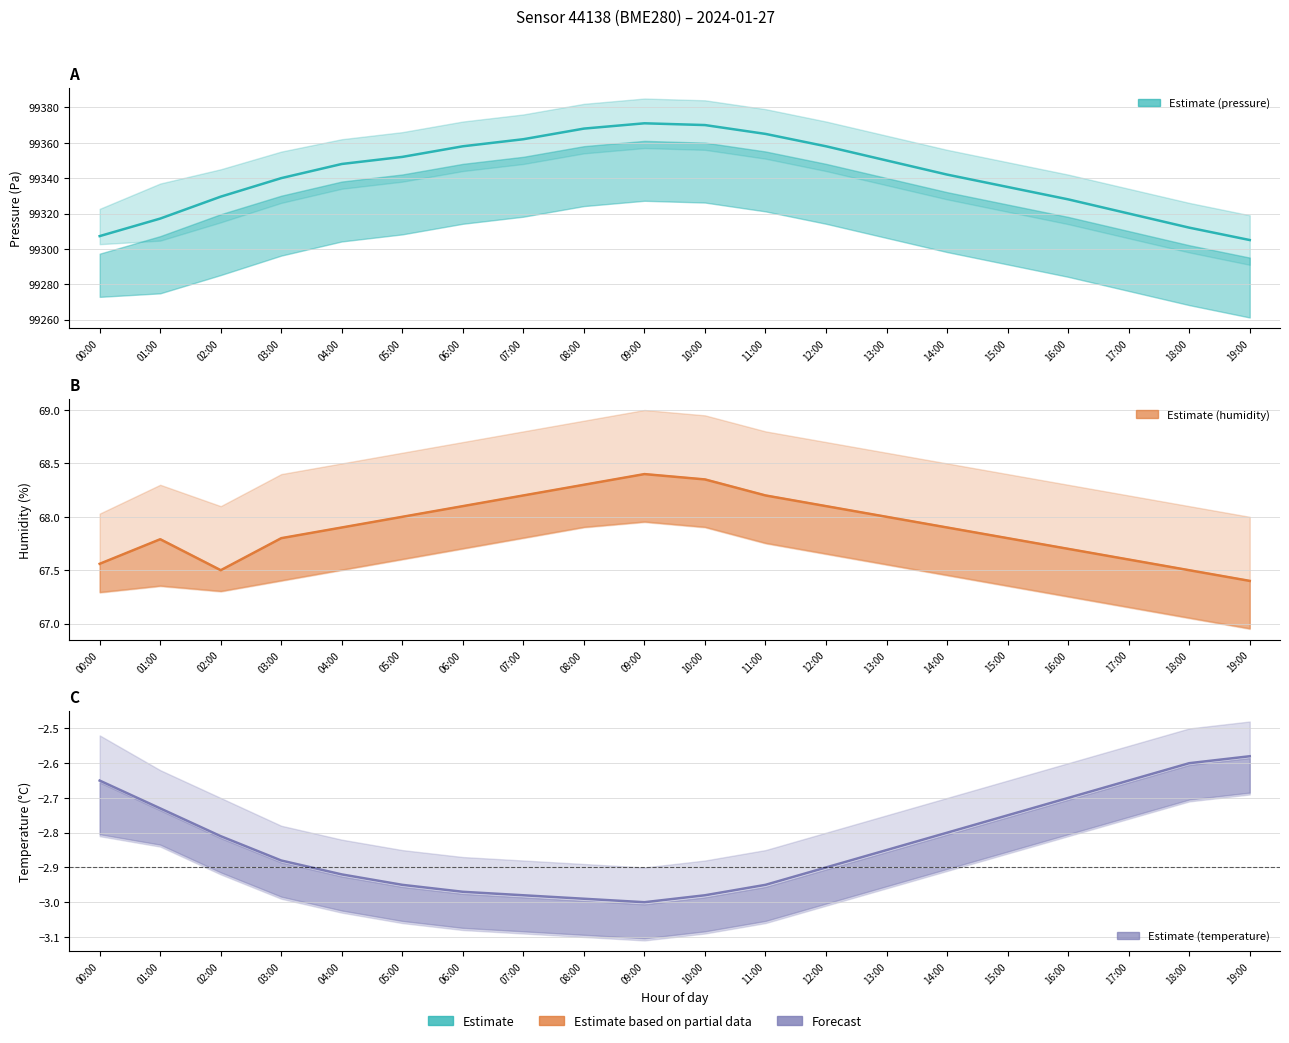

True or false: humidity_center and temperature_center intersect in this chart.

False